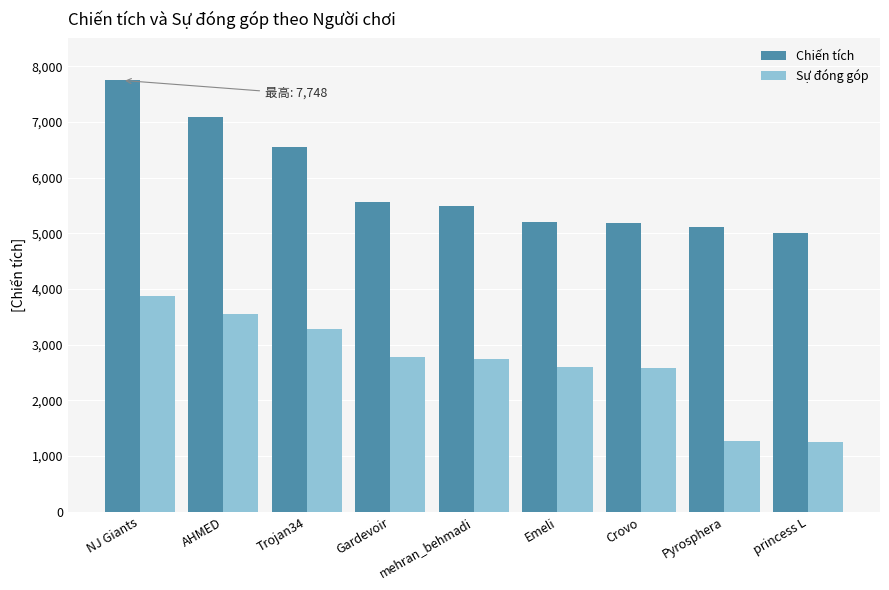

Where does the Chiến tích series first go above 5488?

NJ Giants